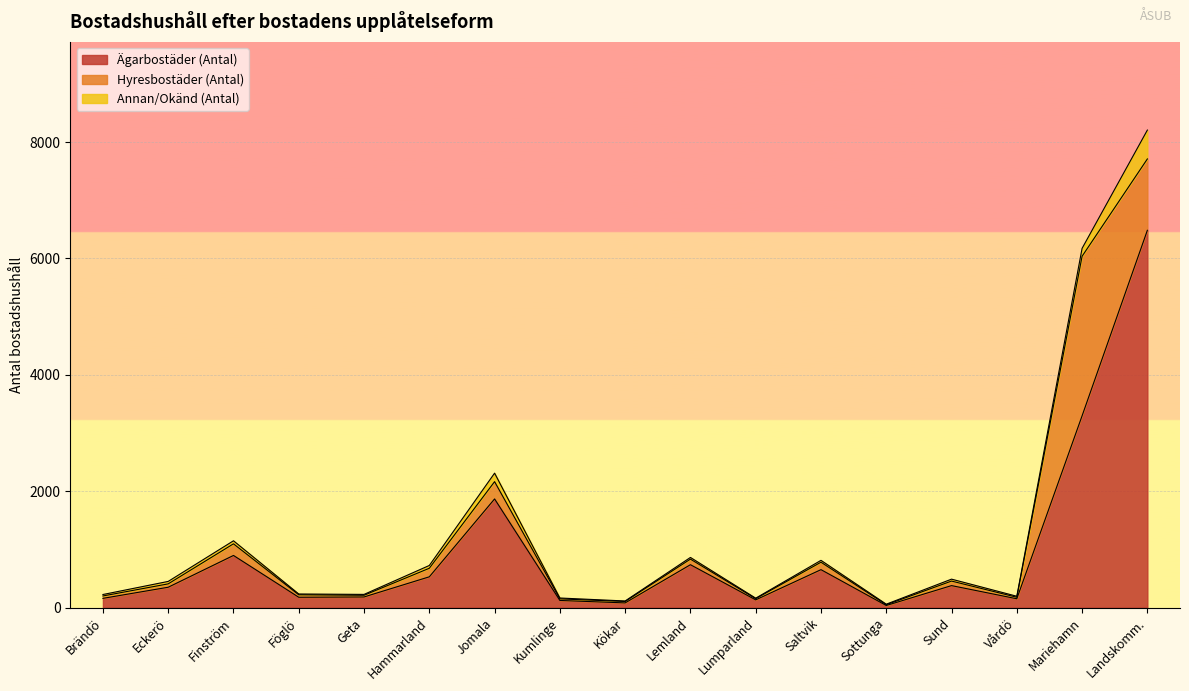

What is the label of the 2nd point from the left?

Eckerö